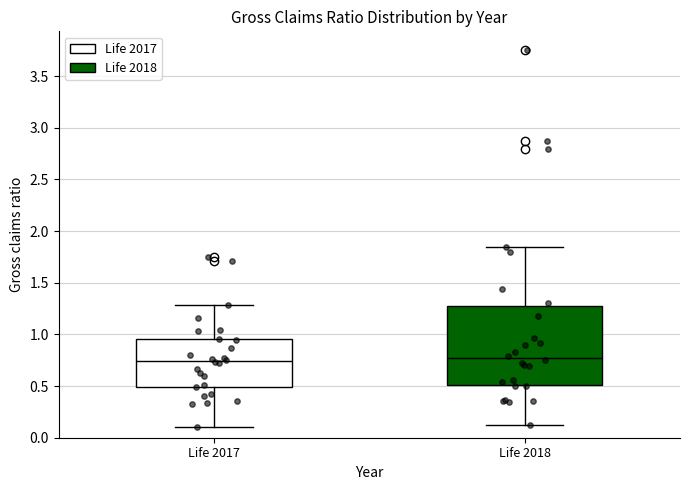

Comparing the boxes themselves (not the whiskers), which one is the tallest?

Life 2018